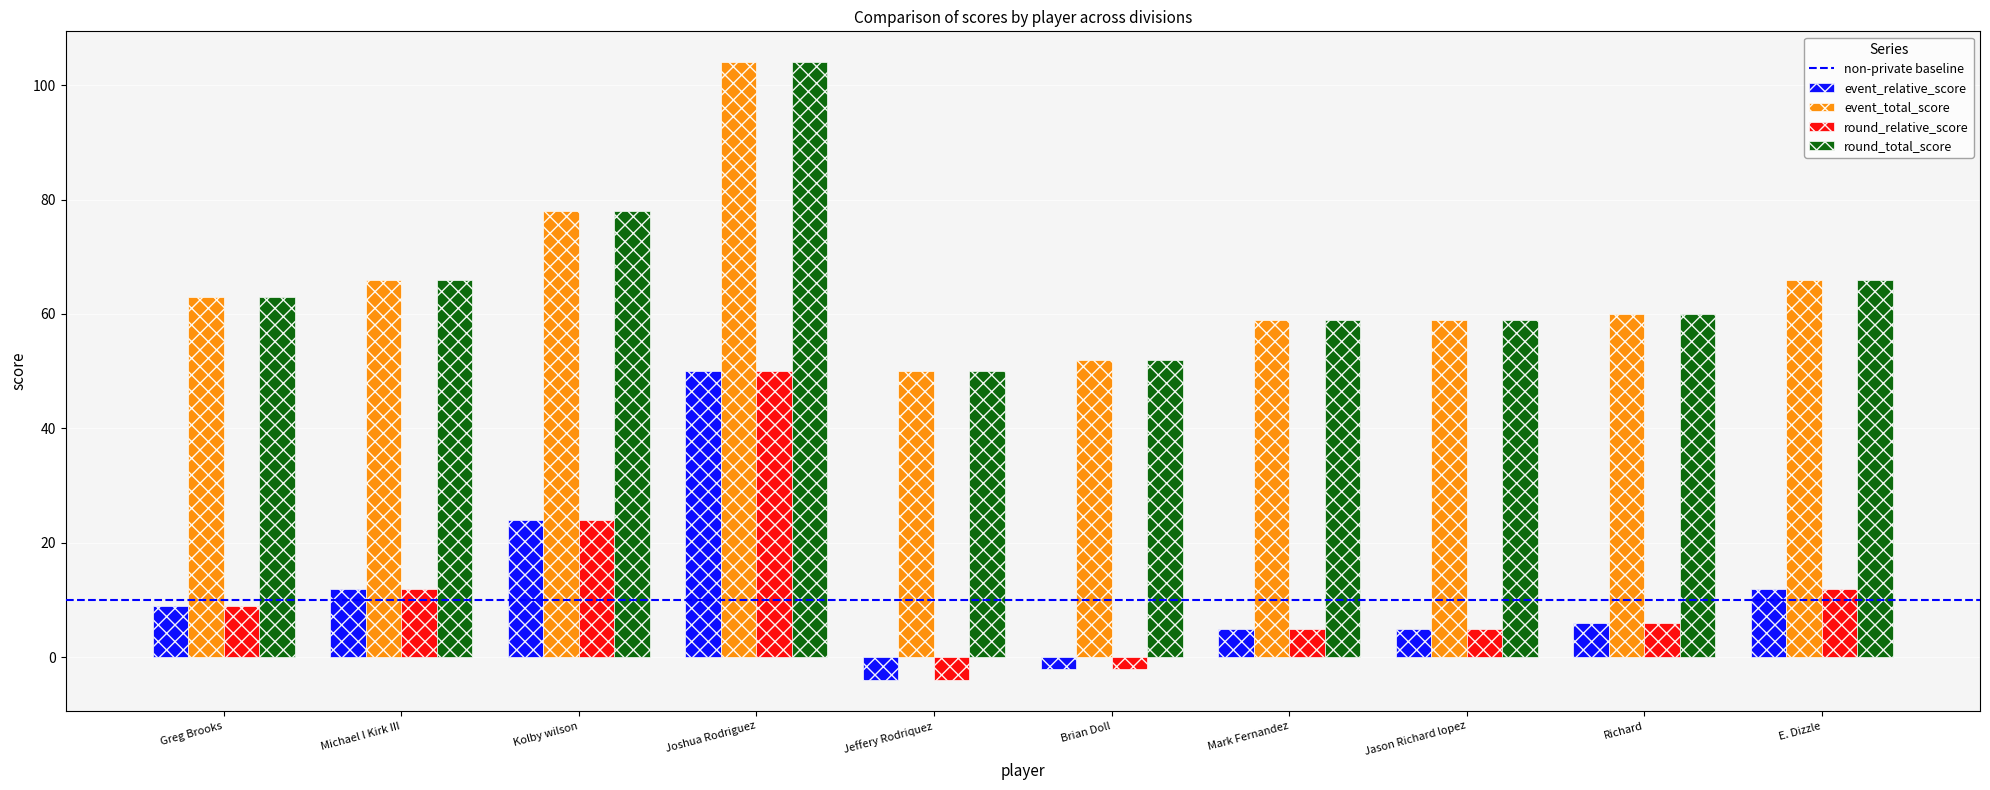

What is the difference between the highest and lowest values at E. Dizzle?

54